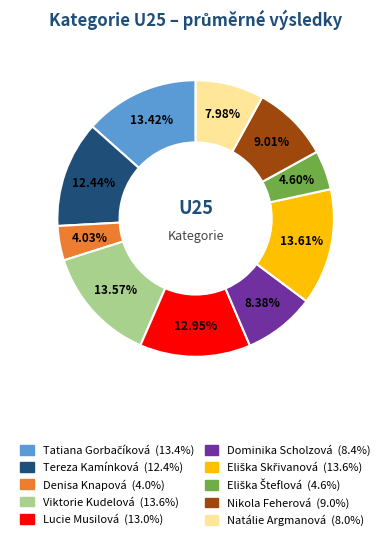

What is the smallest slice in the pie chart?

Denisa Knapová